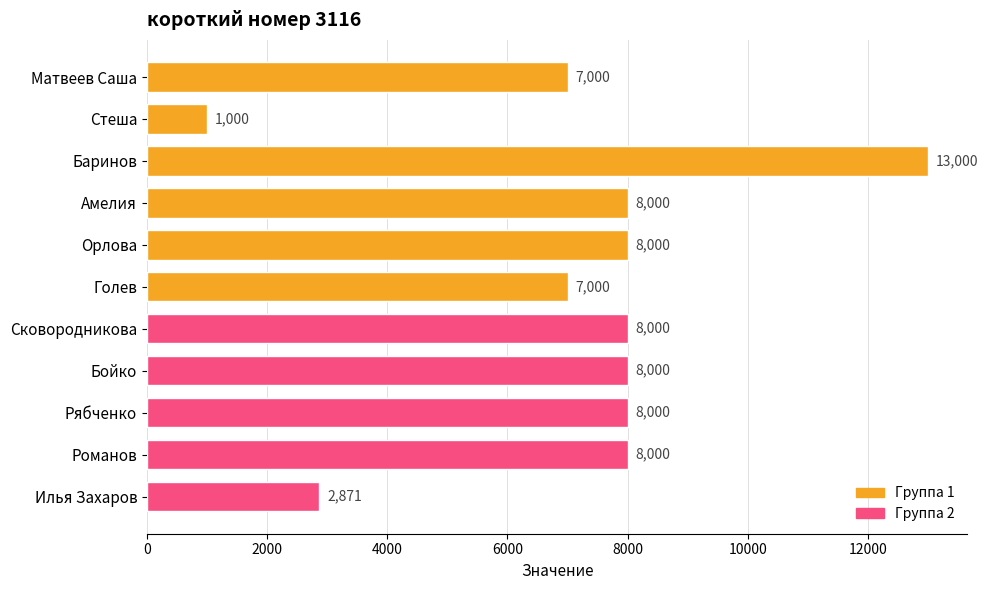

What value does the data have at Орлова, to the nearest 100?

8000